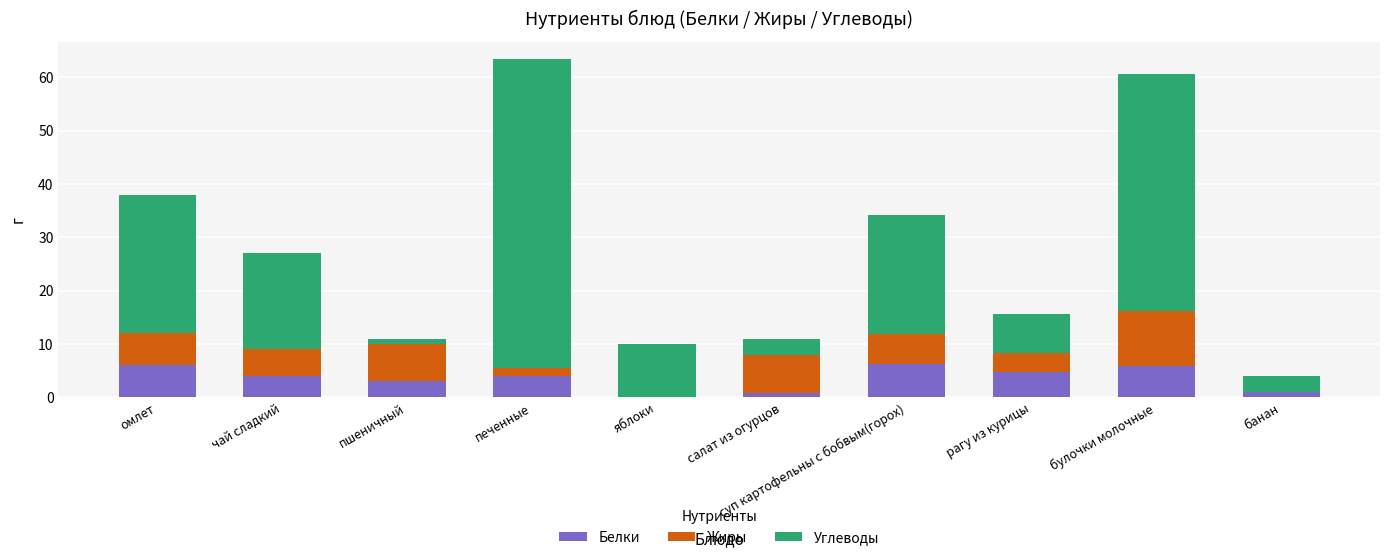

What is the maximum value for Белки?

6.2